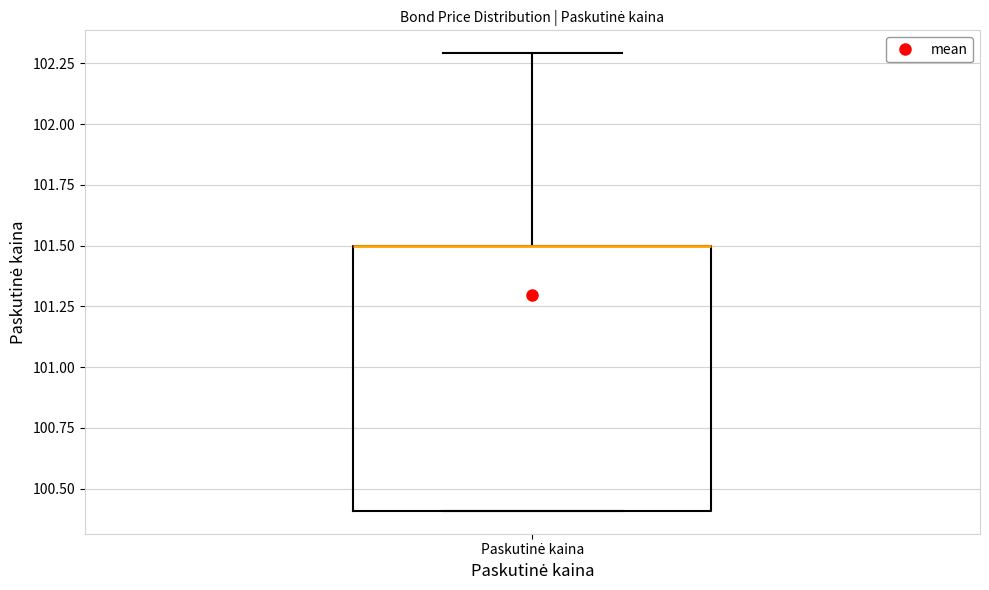

Where does the upper whisker of the box for Paskutinė kaina end on the y-axis? The values are not printed on the chart, so give them approximately, as read against the axis.

102.3